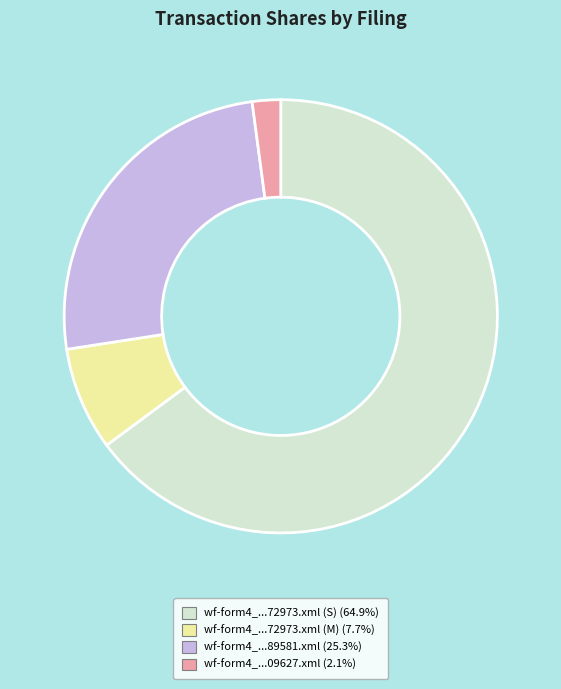

Is there a majority slice in this chart?

Yes